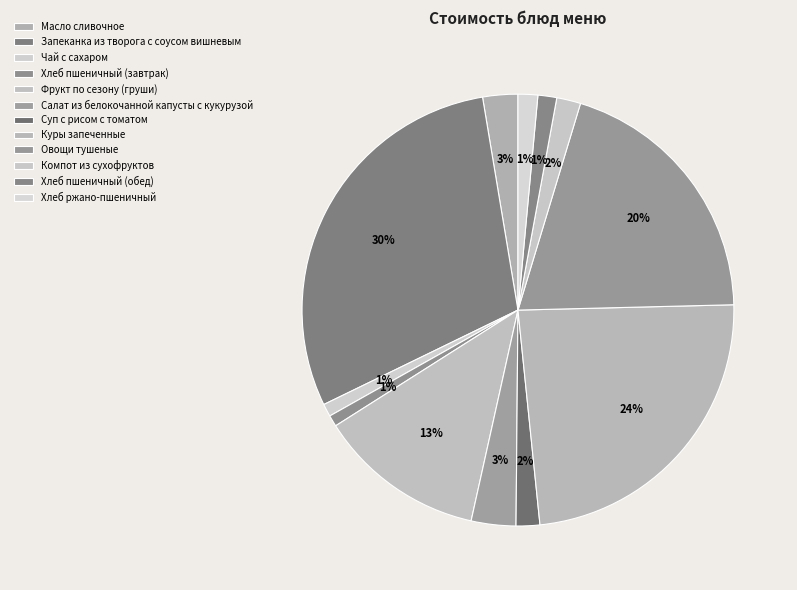

Approximately how many times larger is the value at Суп с рисом с томатом compared to Хлеб пшеничный (обед)?

1.3